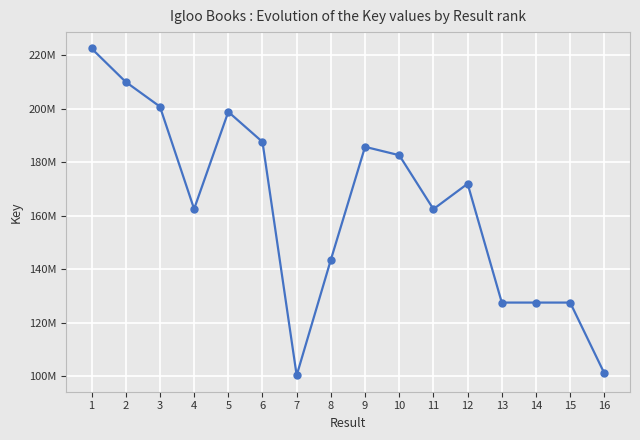

Is this an area chart (filled region under the line)?

No